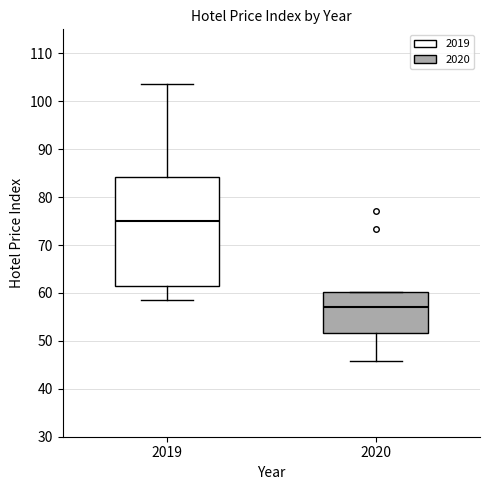

Reading left to right, transcribe this box plot: for each box, give where its median line is, the range the box spans, and where its two whiskers end, as read against the y-axis. The values are not printed on the chart, so give them approximately, as read against the axis.

2019: median 75, box 61 to 84, whiskers 58 to 104
2020: median 57, box 52 to 60, whiskers 46 to 60